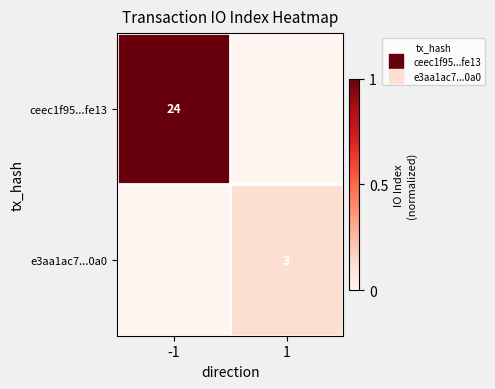

List the labels in order of e3aa1ac7...0a0 value, smallest first.

-1, 1